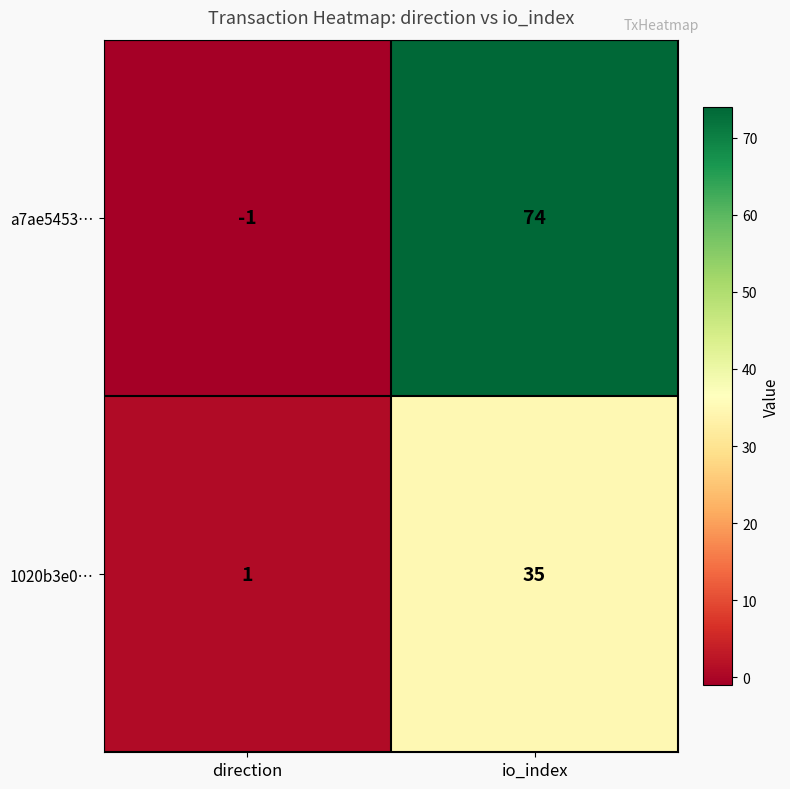

How many series are shown in this chart?

2